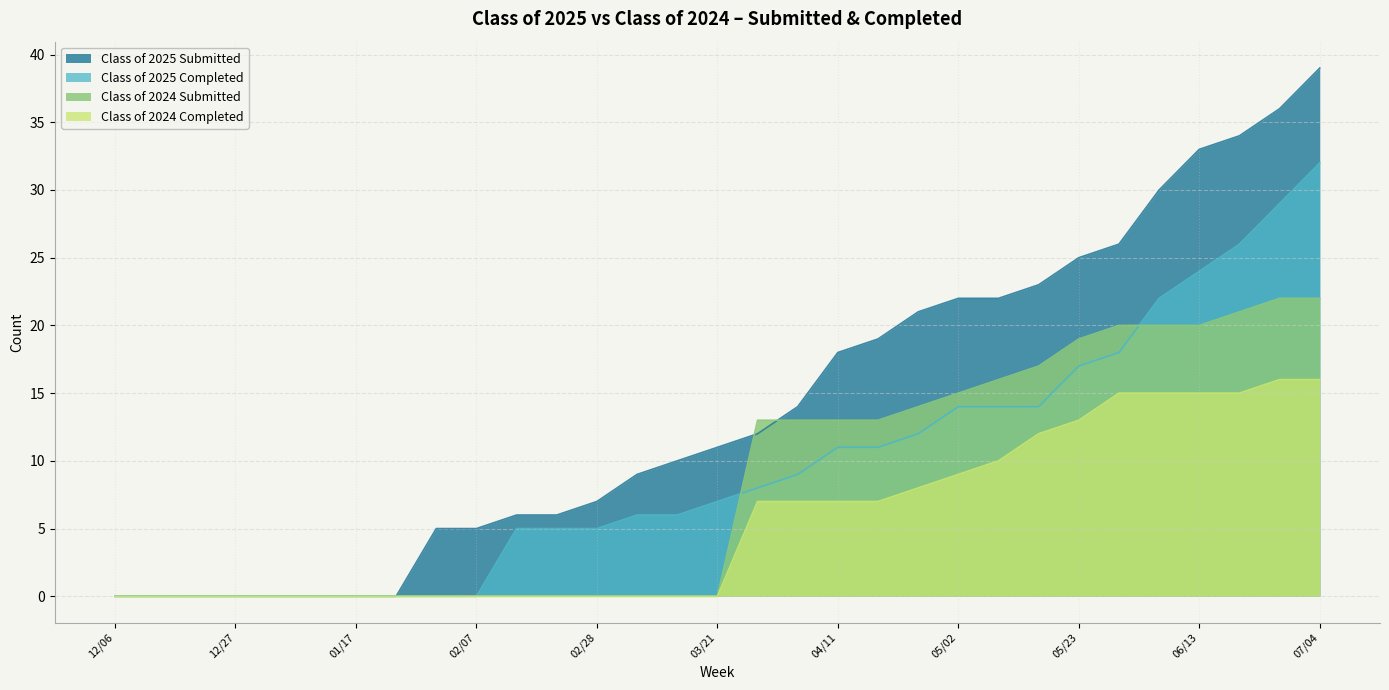

Does the chart display data point markers on the line(s)?

No